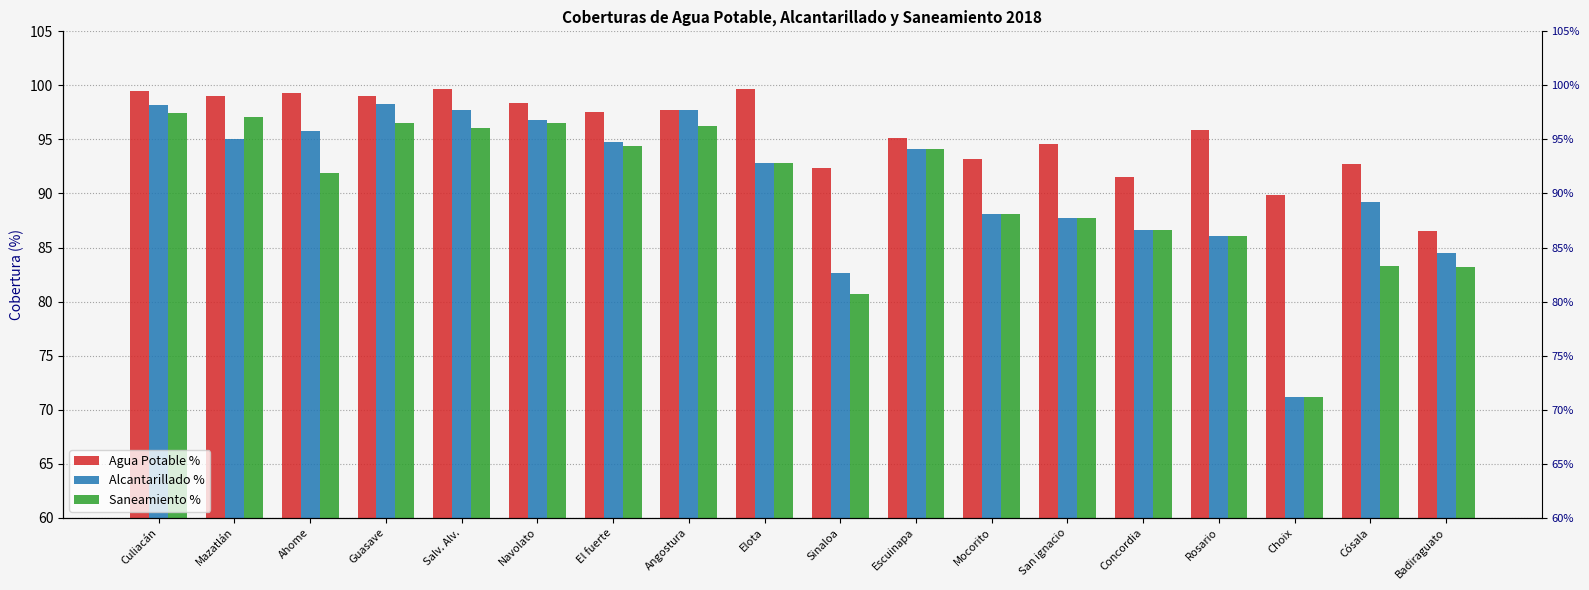

List the series in order of their overall mean, lowest first.

Saneamiento %, Alcantarillado %, Agua Potable %